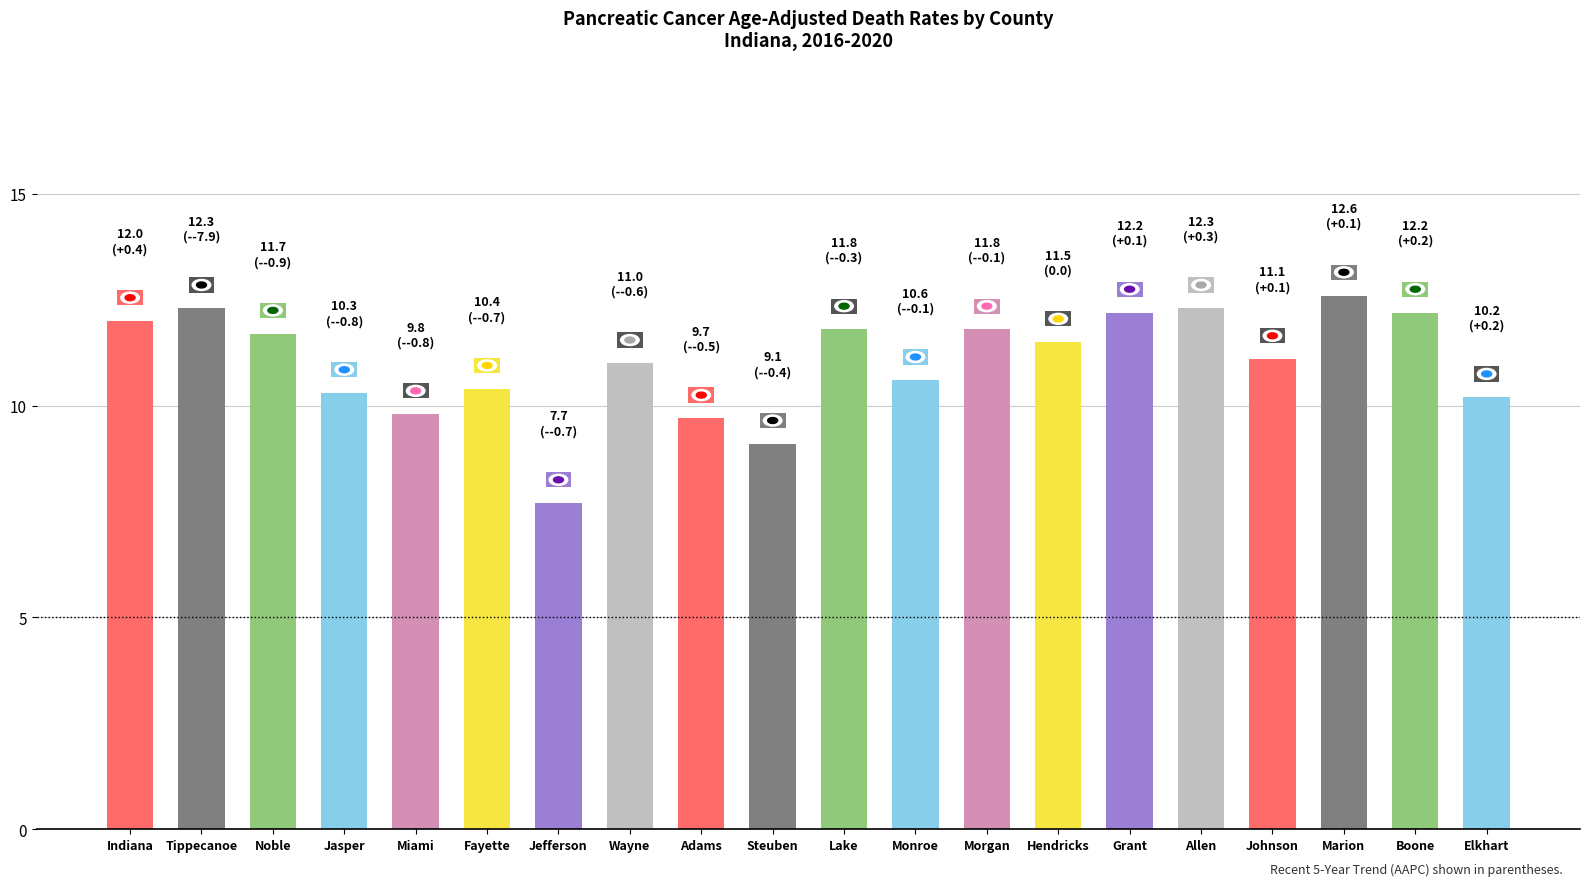

Read the value at Marion.

12.6